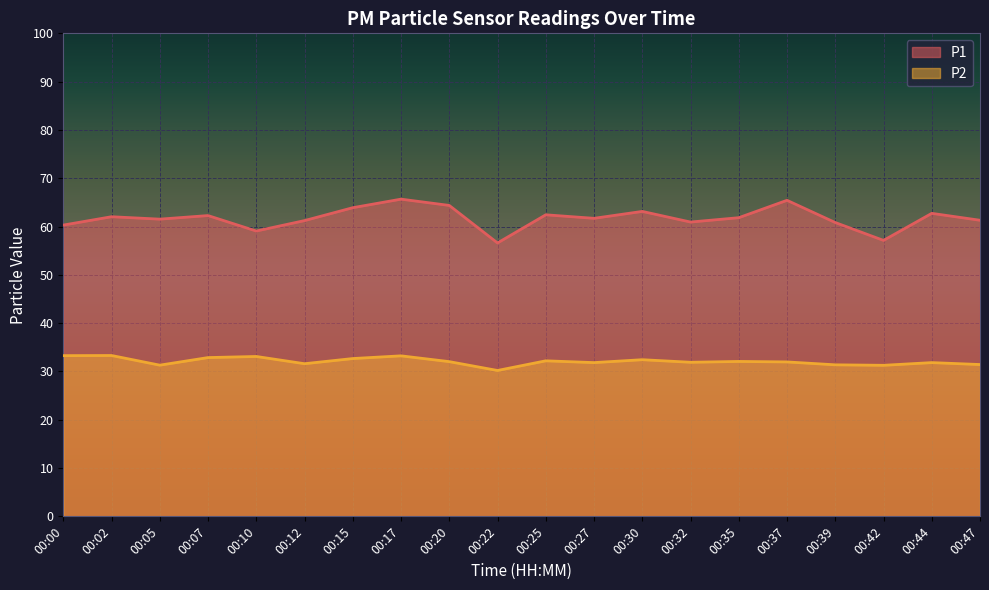

What is the value of the P2 point at the 17th from the left?

31.4